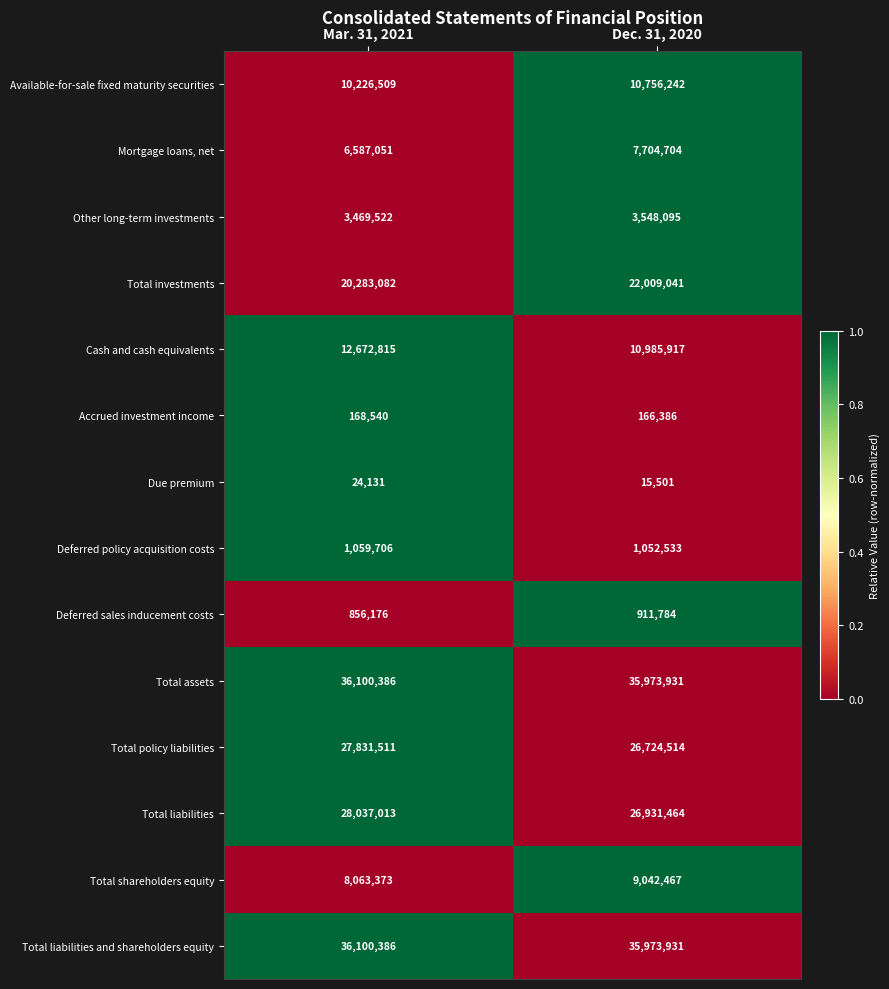

Count the number of categories in the chart.

2